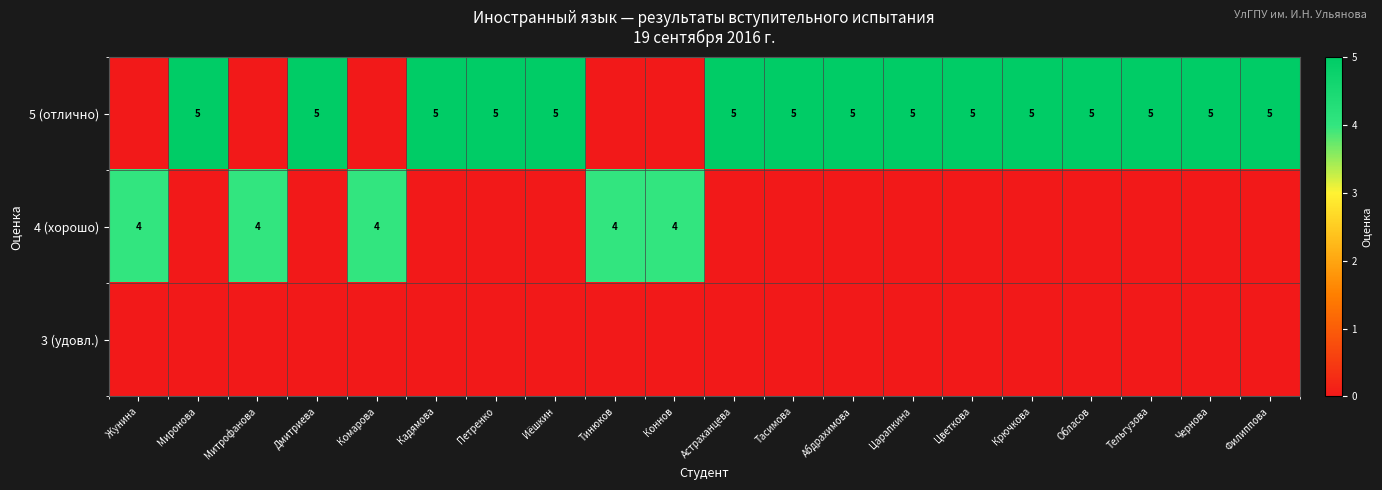

The value of 4 (хорошо) at Жунина is 4. True or false?

True